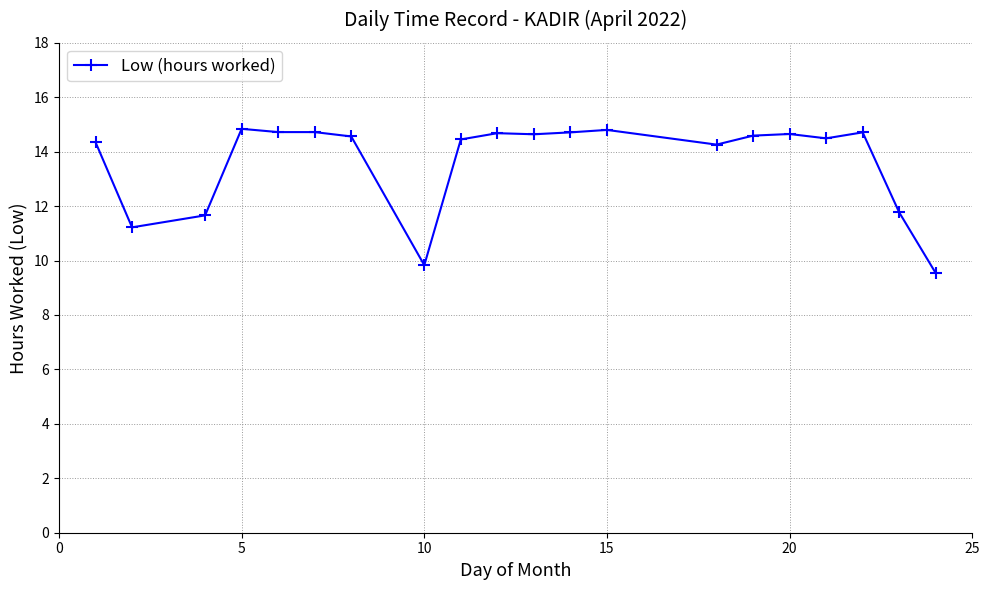

True or false: the data has more than 2 interior local peaks.

True